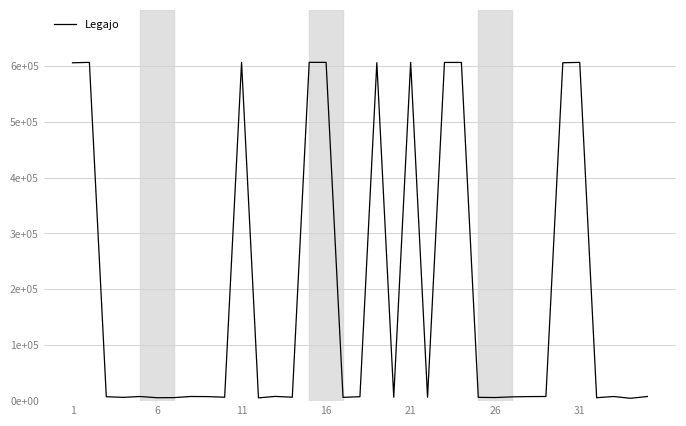

True or false: the data has more than 1 interior local peaks.

True